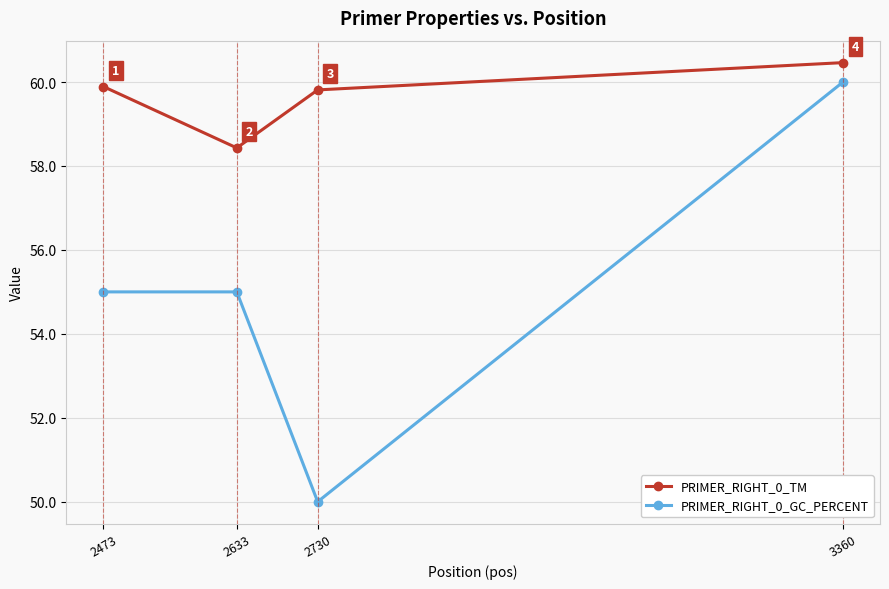

Which series has the largest total across all categories?

PRIMER_RIGHT_0_TM